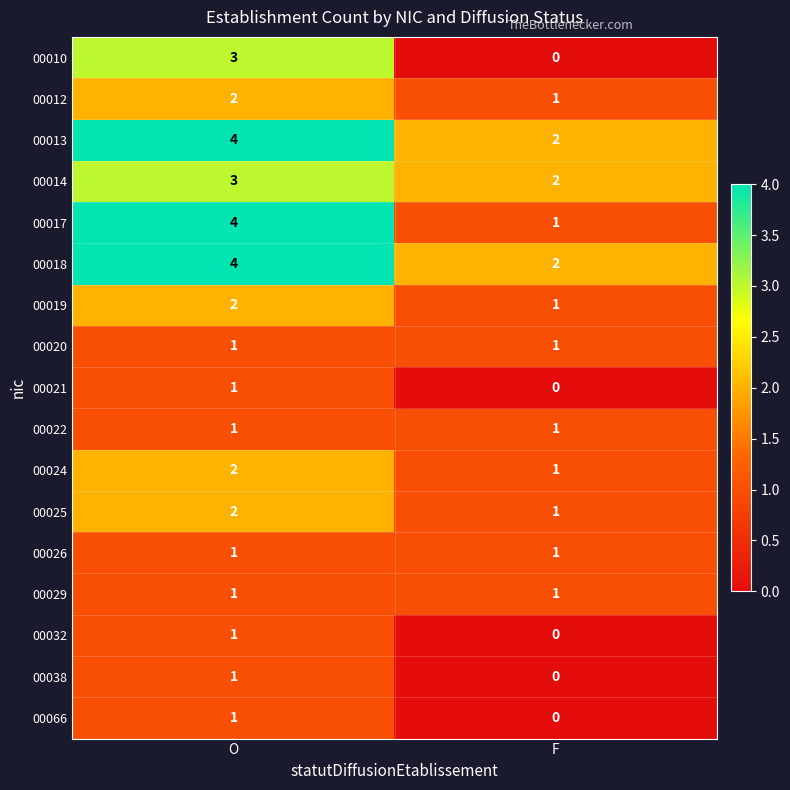

What is the sum of the 00012 values at O and F?

3